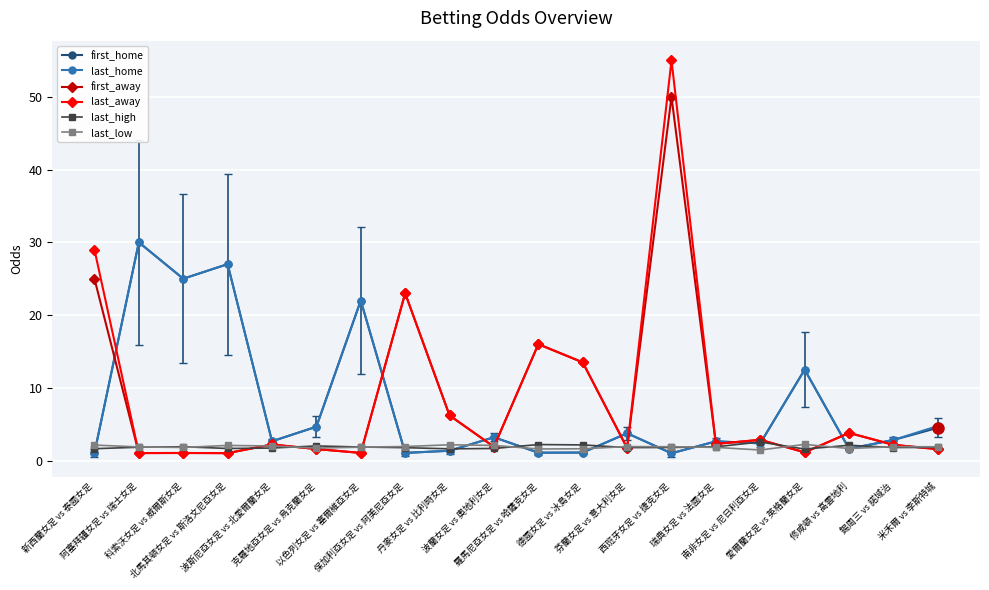

True or false: first_home has more than 1 interior local peaks.

True